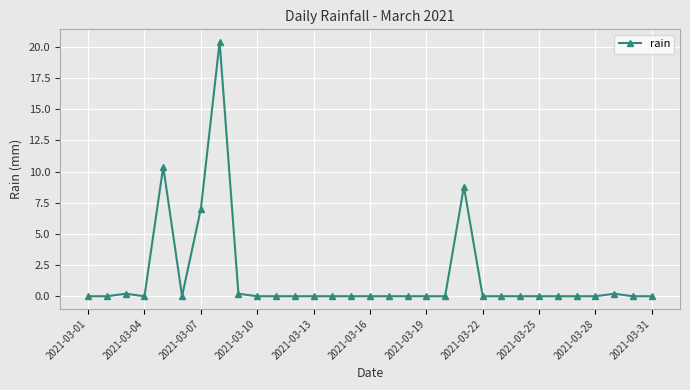

What is the average value?

1.5